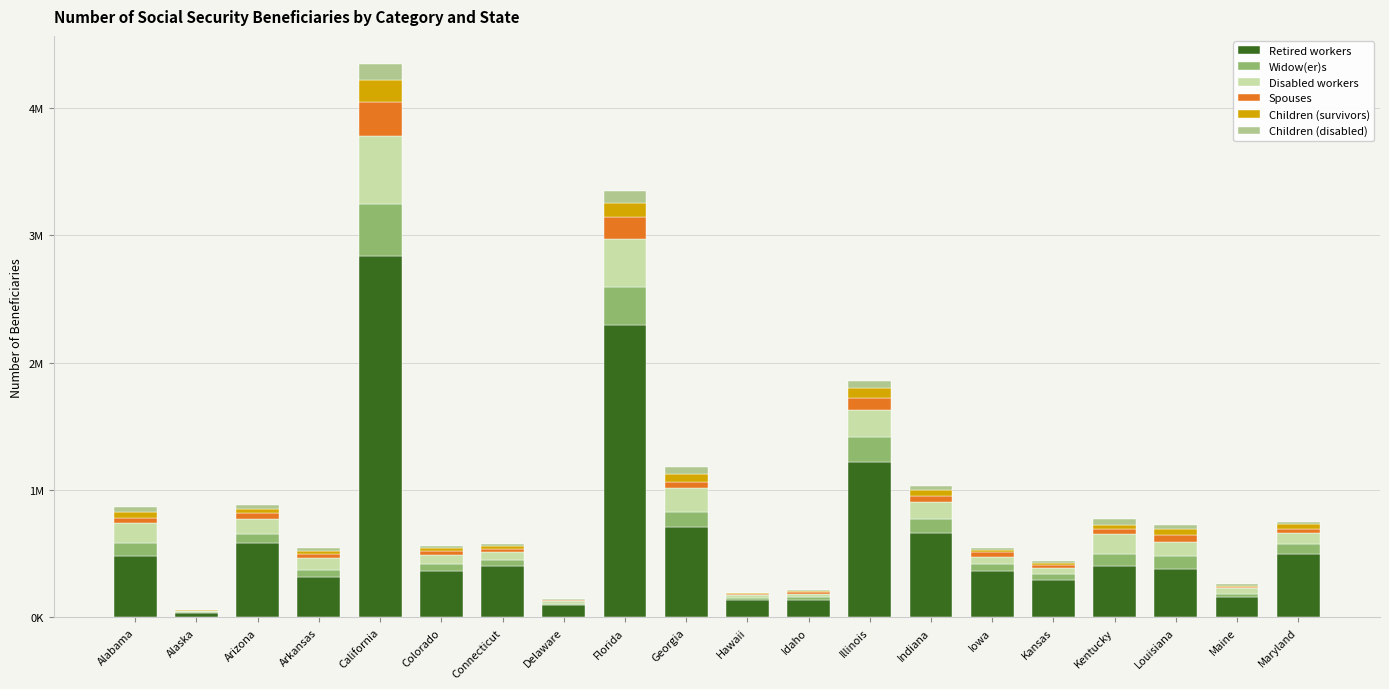

Does the chart contain stacked bars?

Yes